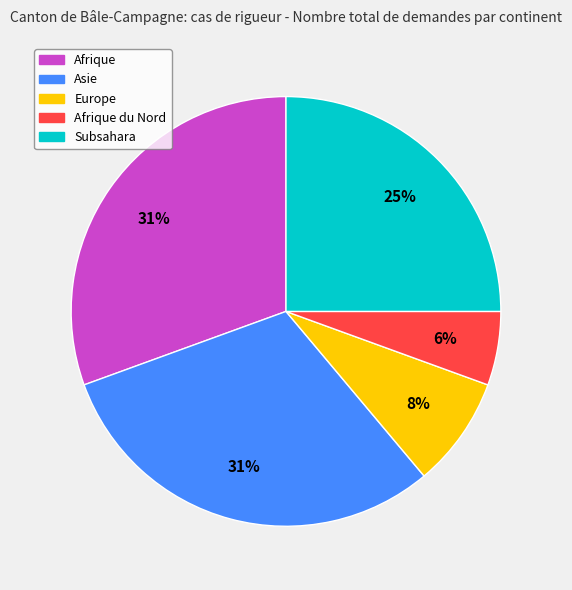

Does any single category account for the majority?

No